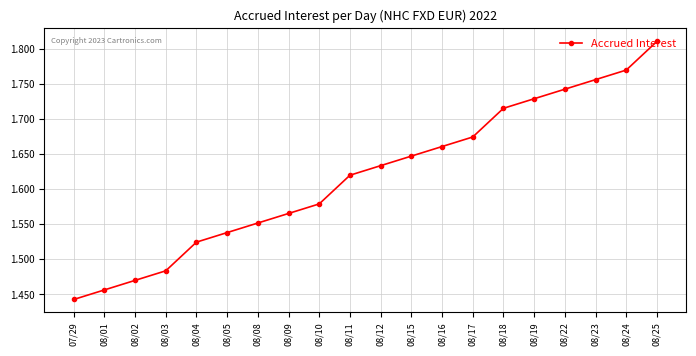

Rank the categories by value from lowest to highest.

07/29, 08/01, 08/02, 08/03, 08/04, 08/05, 08/08, 08/09, 08/10, 08/11, 08/12, 08/15, 08/16, 08/17, 08/18, 08/19, 08/22, 08/23, 08/24, 08/25